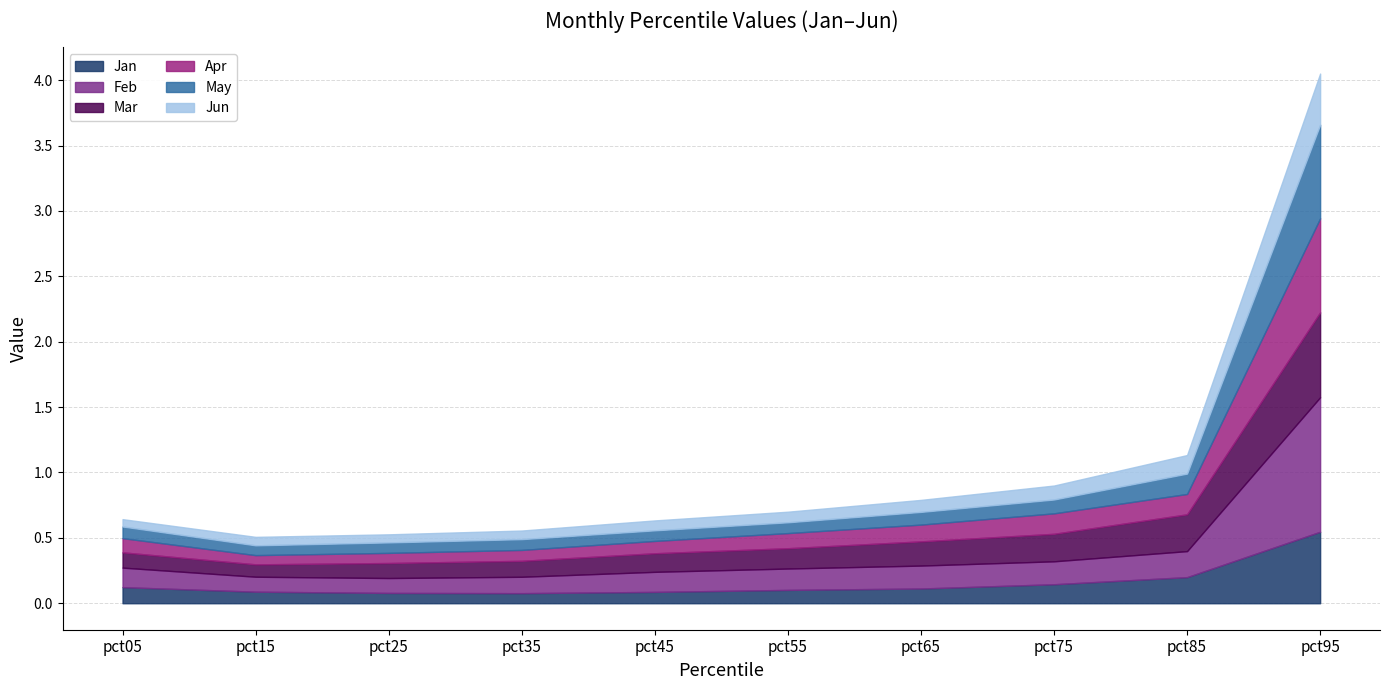

The value of Jun at pct15 is 0.0. True or false?

False